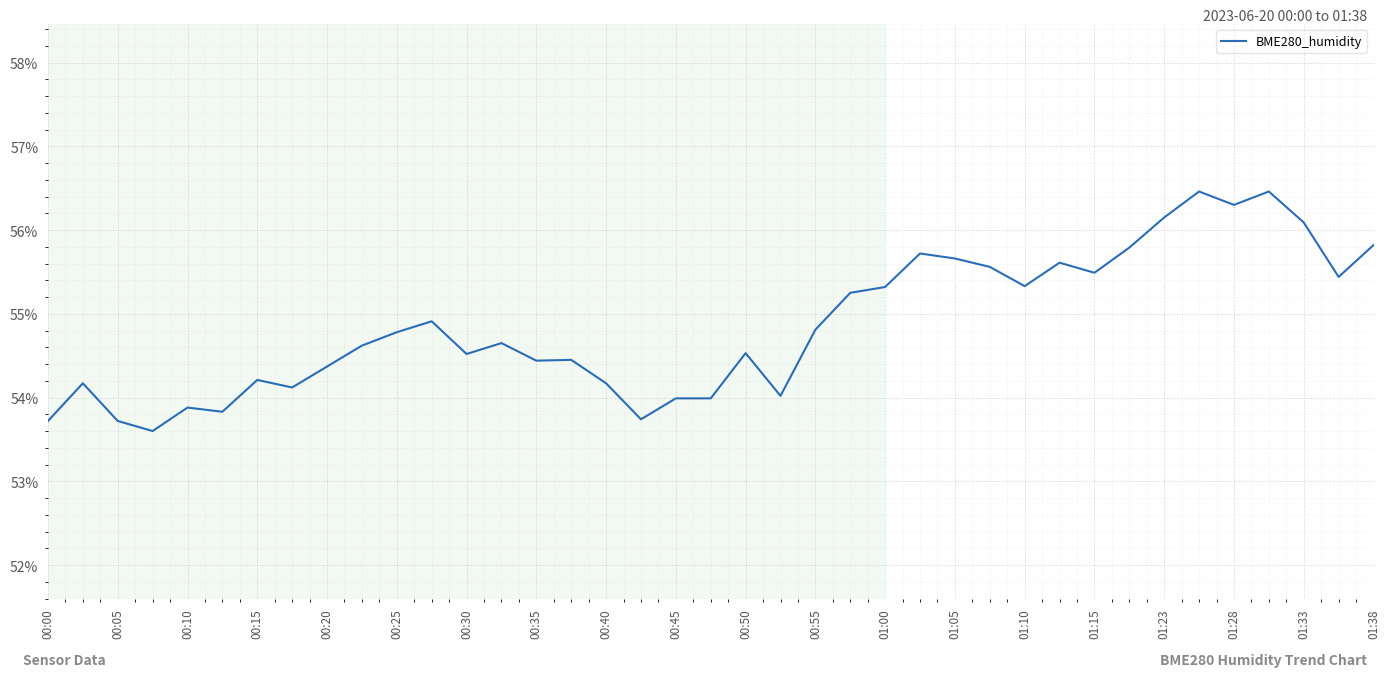

What is the minimum value shown in the chart?

53.6